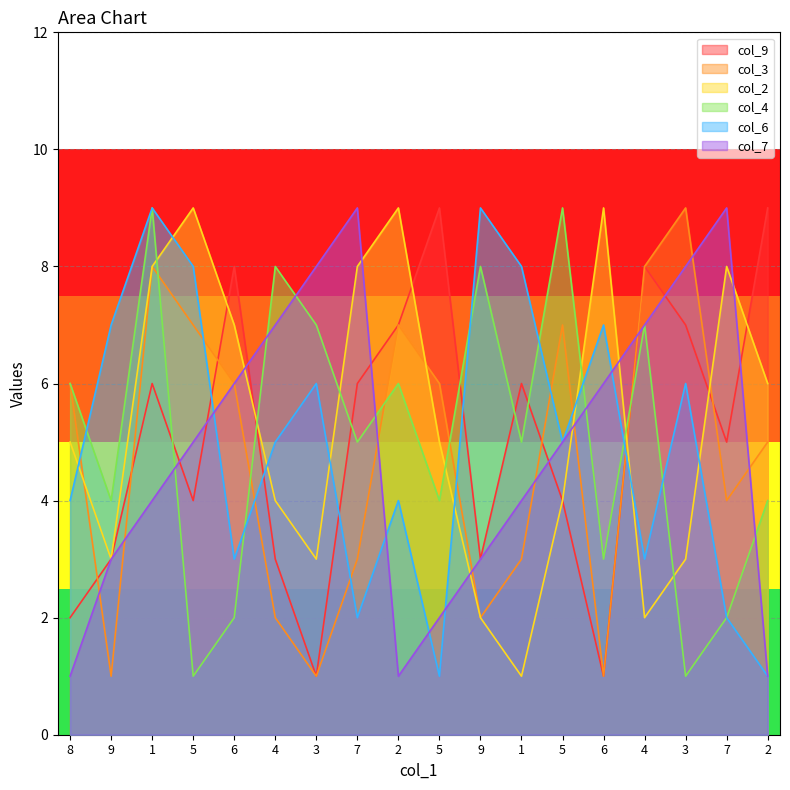

What are all the series names shown in the legend?

col_9, col_3, col_2, col_4, col_6, col_7